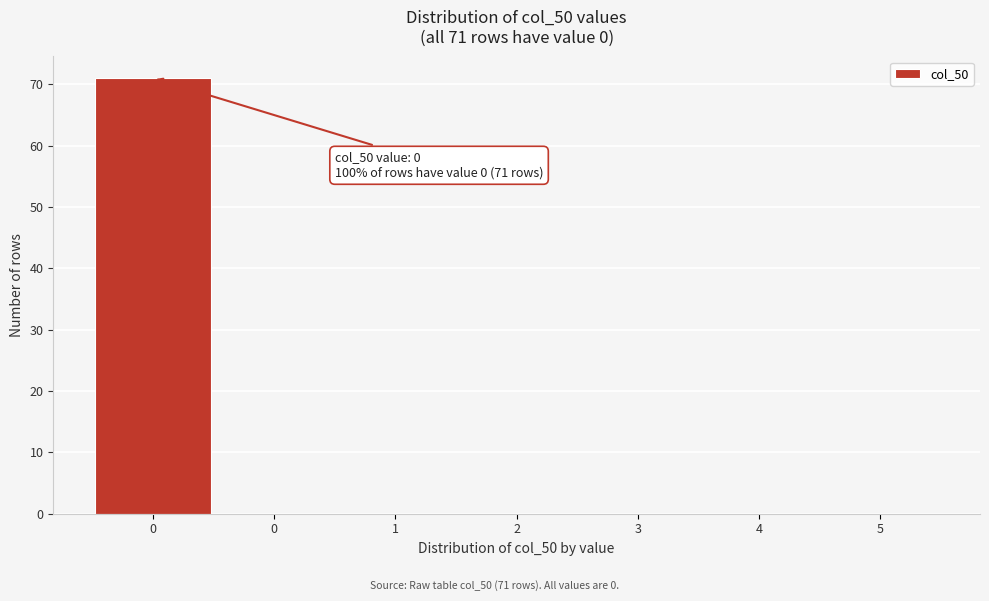

How many categories are shown in the chart?

7